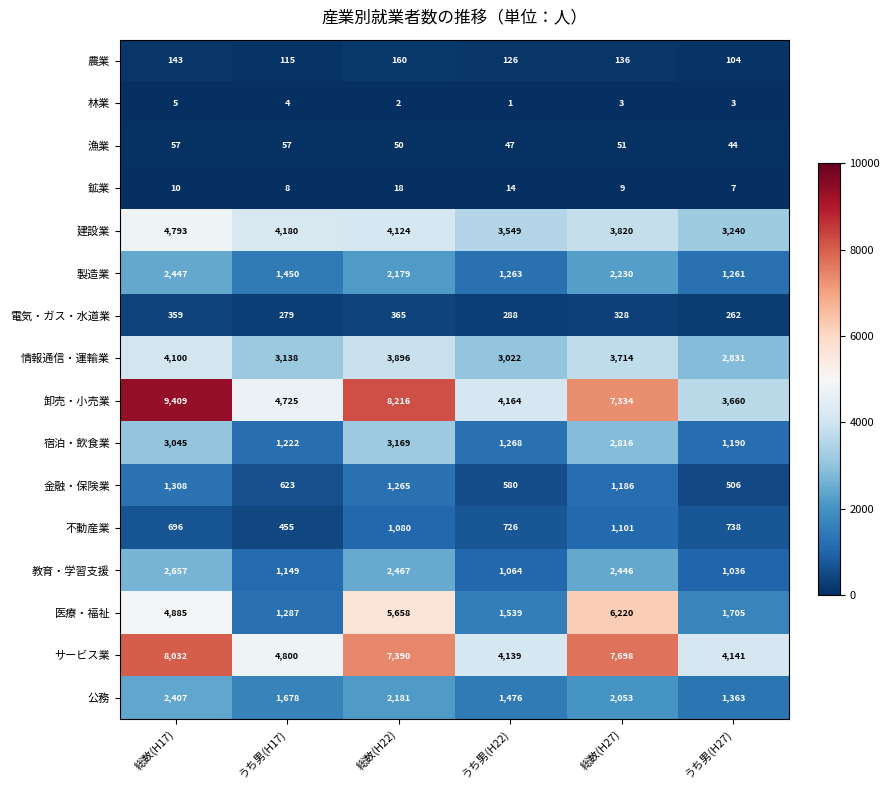

At which label does サービス業 first exceed 7390?

総数(H17)